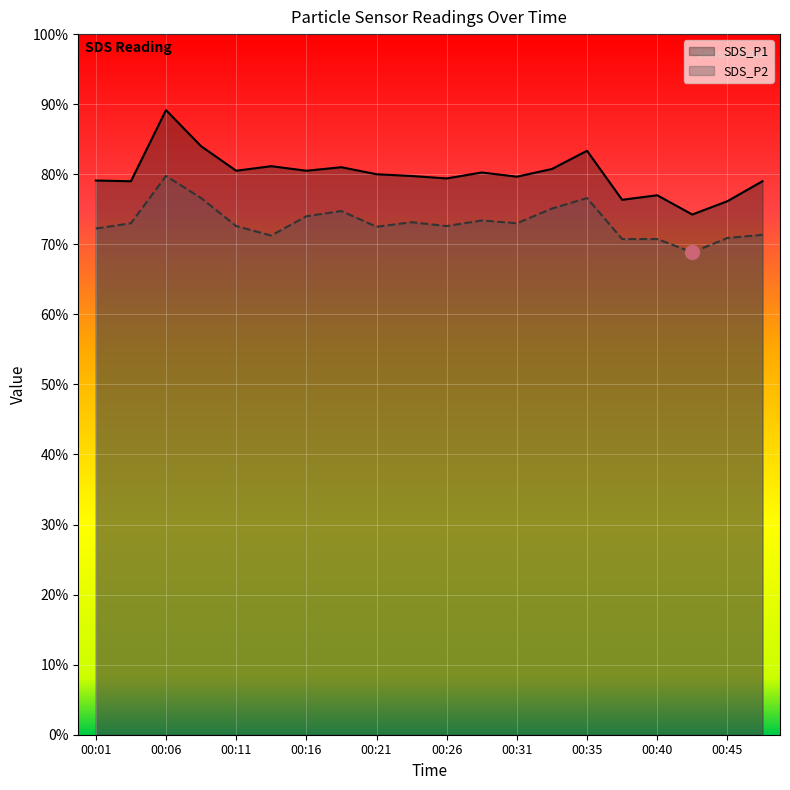

How many lines are shown in the chart?

2